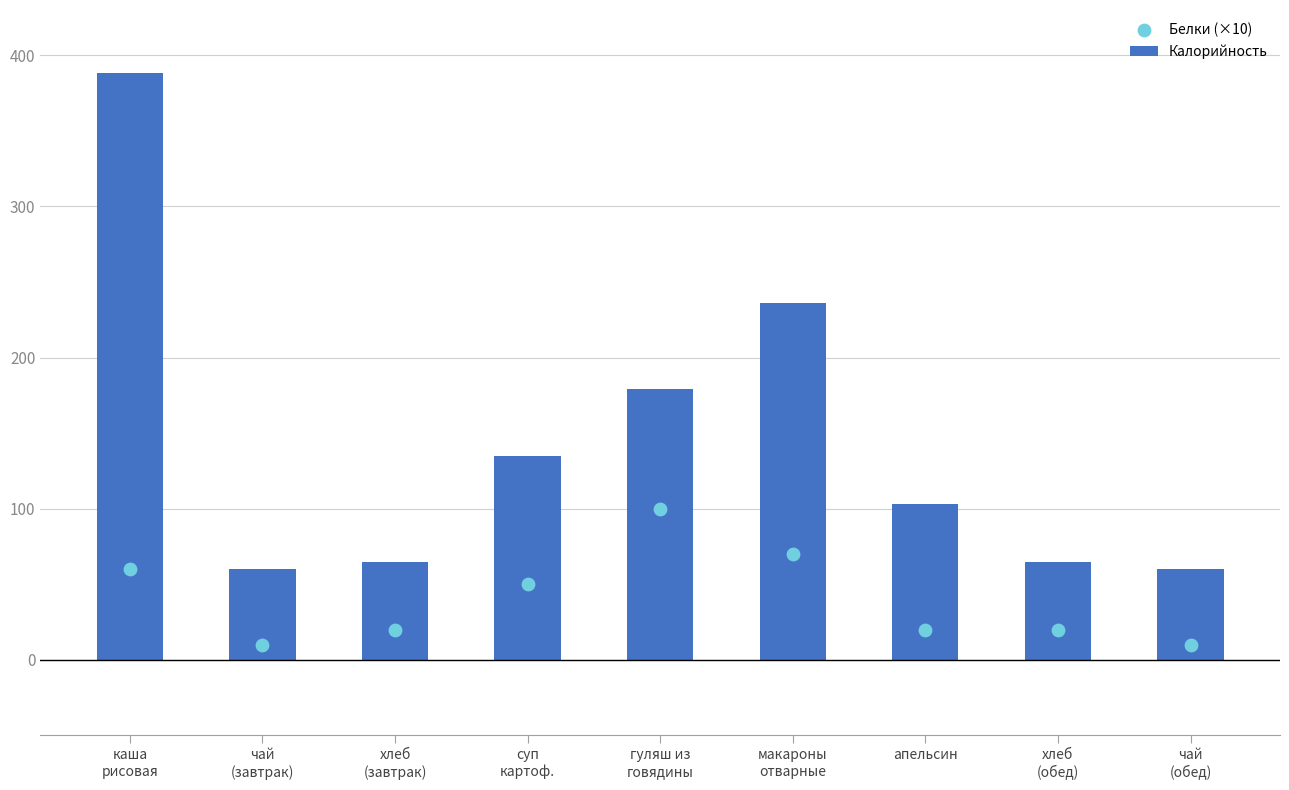

Which series has the widest spread of Y values?

Калорийность